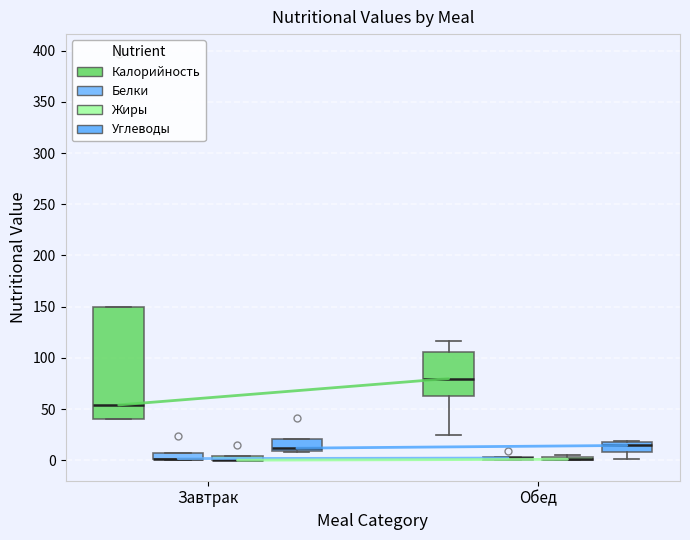

Where is the lower edge of the box for Завтрак (Углеводы) on the y-axis? The values are not printed on the chart, so give them approximately, as read against the axis.

10